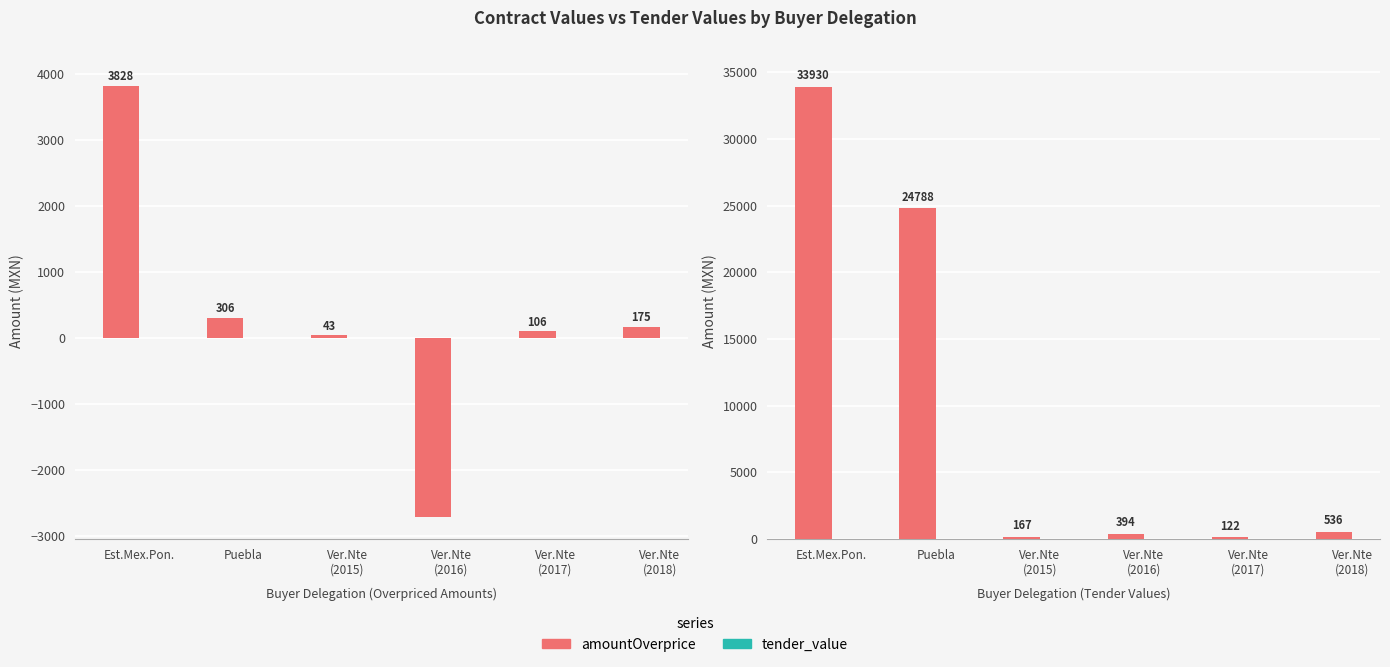

What is the label of the 5th bar from the left?

Ver.Nte
(2017)